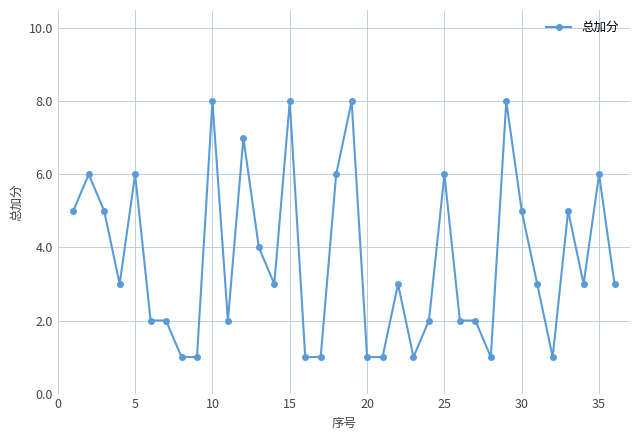

What is the value of the 20th point from the left?

1